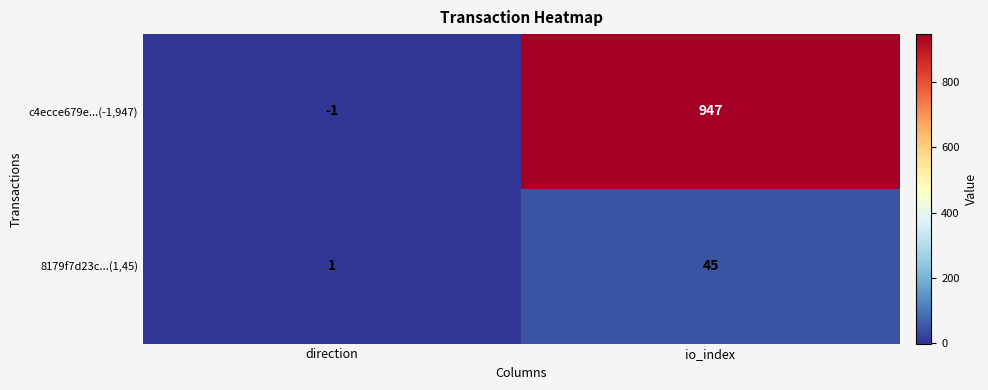

Which category has the highest value in the c4ecce679e...(-1,947) series?

io_index